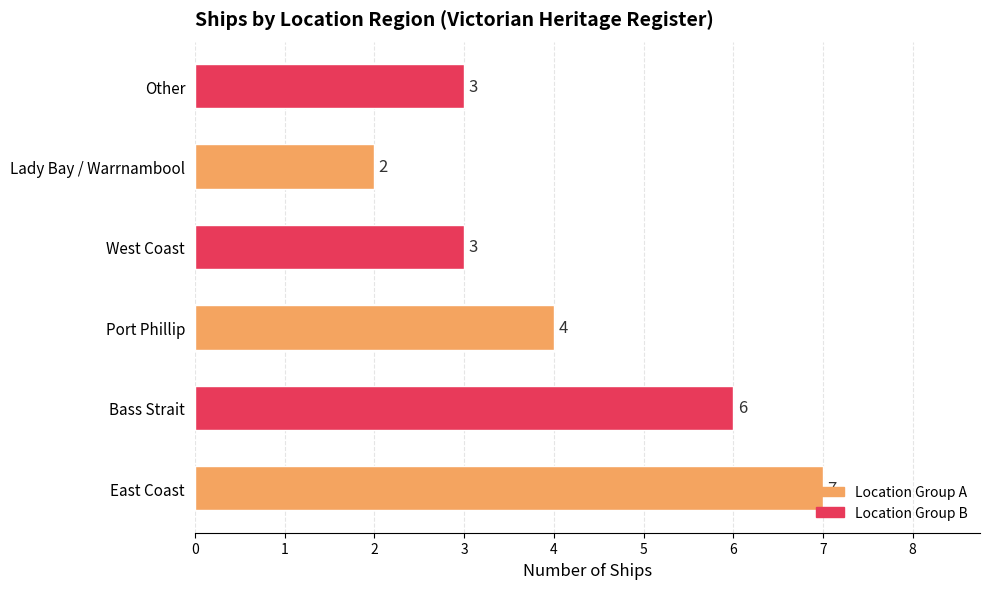

What is the average value?

4